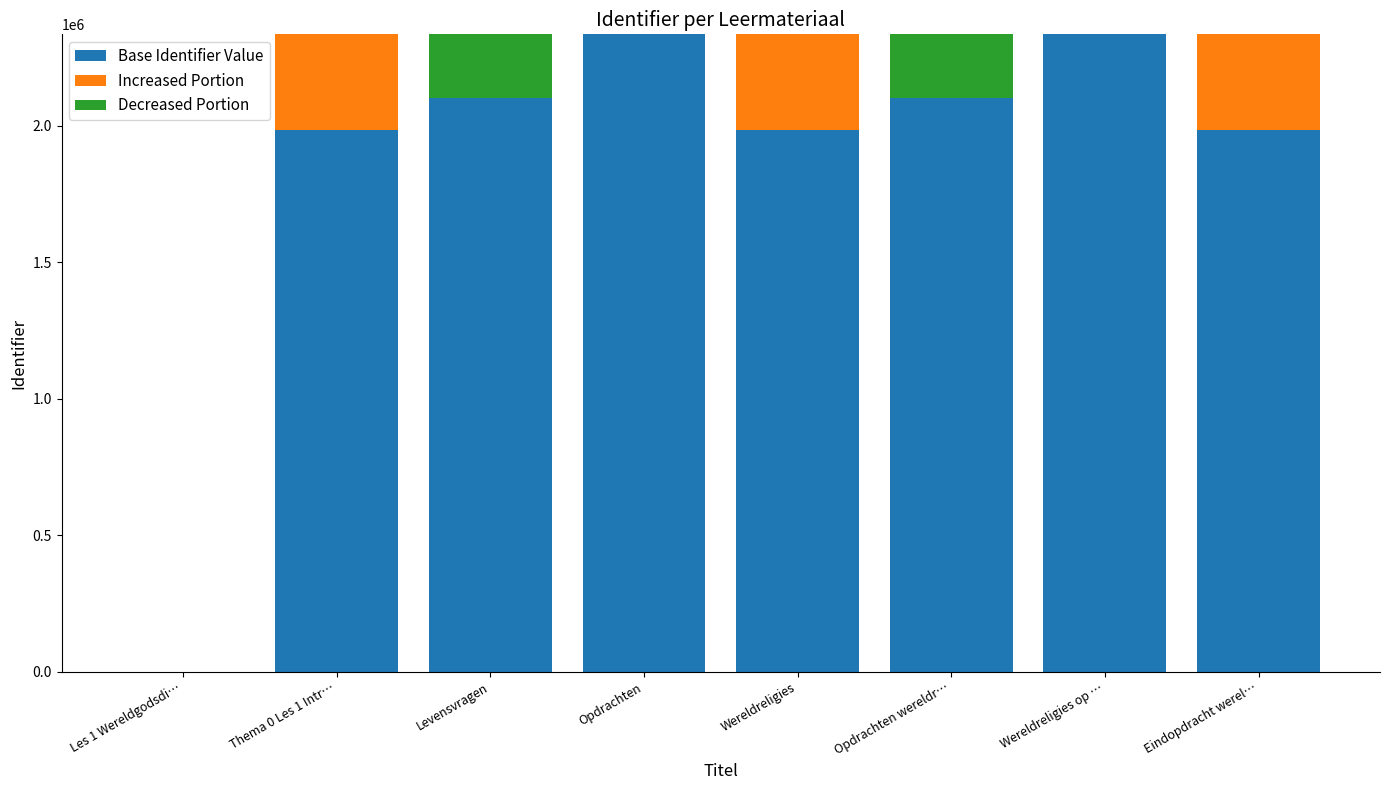

Rank the series at Wereldreligies op … from lowest to highest value.

Increased Portion, Decreased Portion, Base Identifier Value